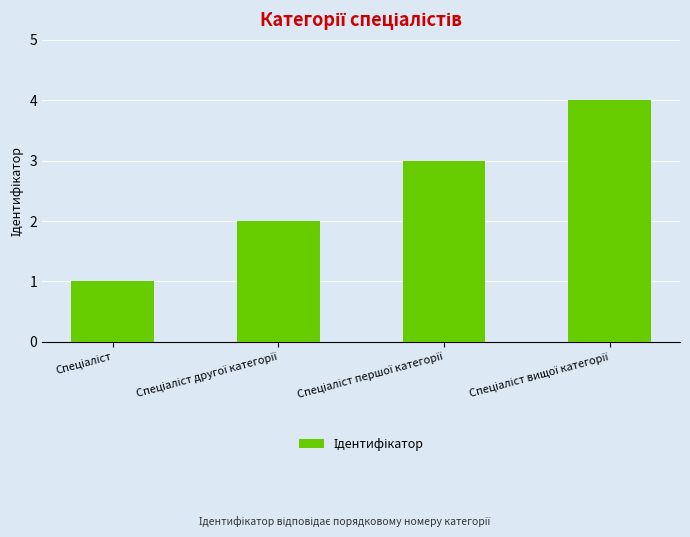

What is the maximum value shown in the chart?

4